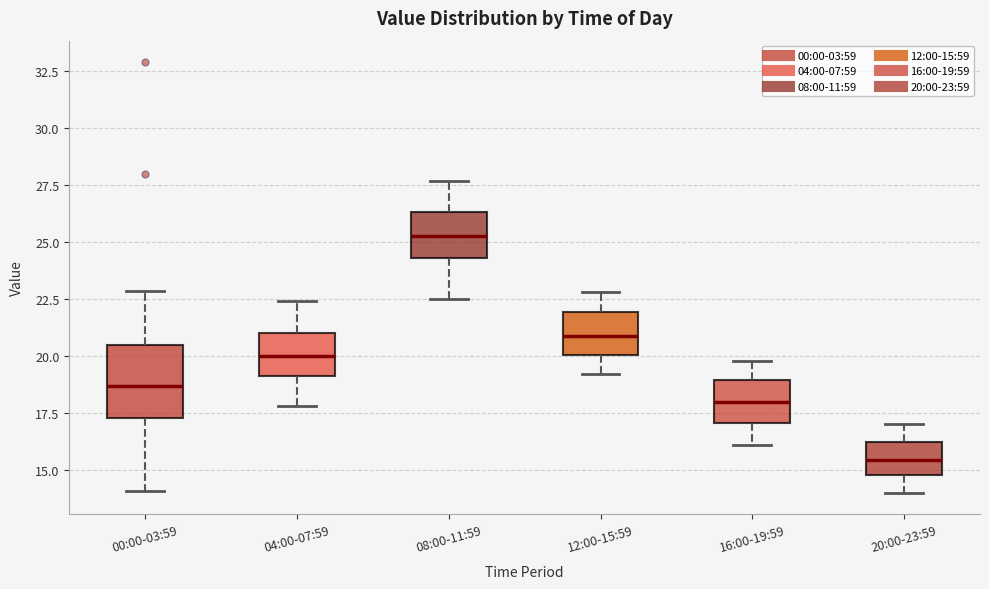

Reading left to right, read every box against the y-axis: the position of its median line, the range the box covers, and the ends of its whiskers. The values are not printed on the chart, so give them approximately, as read against the axis.

00:00-03:59: median 18.5, box 17.5 to 20.5, whiskers 14.0 to 23.0
04:00-07:59: median 20.0, box 19.0 to 21.0, whiskers 18.0 to 22.5
08:00-11:59: median 25.5, box 24.5 to 26.5, whiskers 22.5 to 27.5
12:00-15:59: median 21.0, box 20.0 to 22.0, whiskers 19.0 to 23.0
16:00-19:59: median 18.0, box 17.0 to 19.0, whiskers 16.0 to 20.0
20:00-23:59: median 15.5, box 15.0 to 16.0, whiskers 14.0 to 17.0